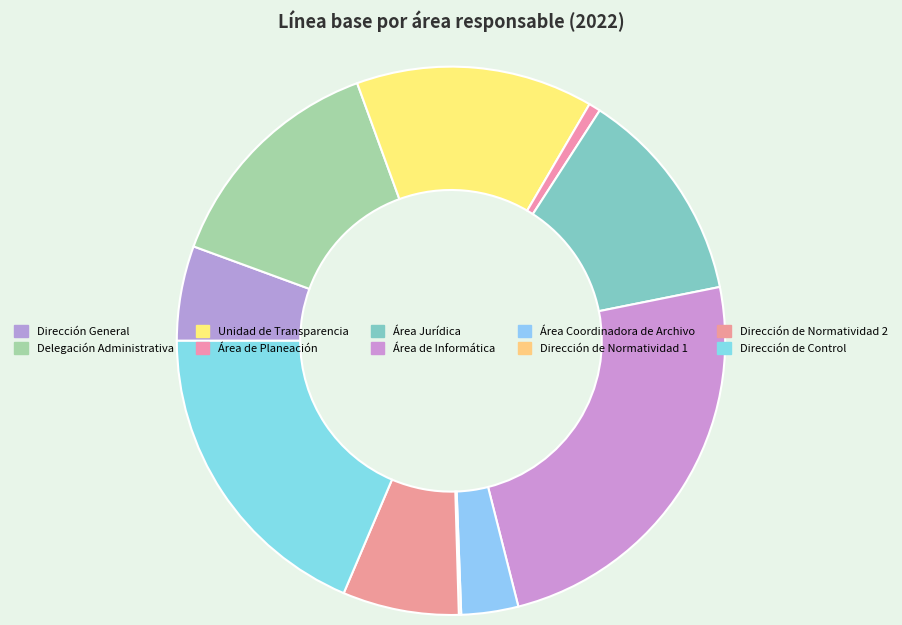

Is the sum of Área de Planeación and Área Coordinadora de Archivo greater than half?

No